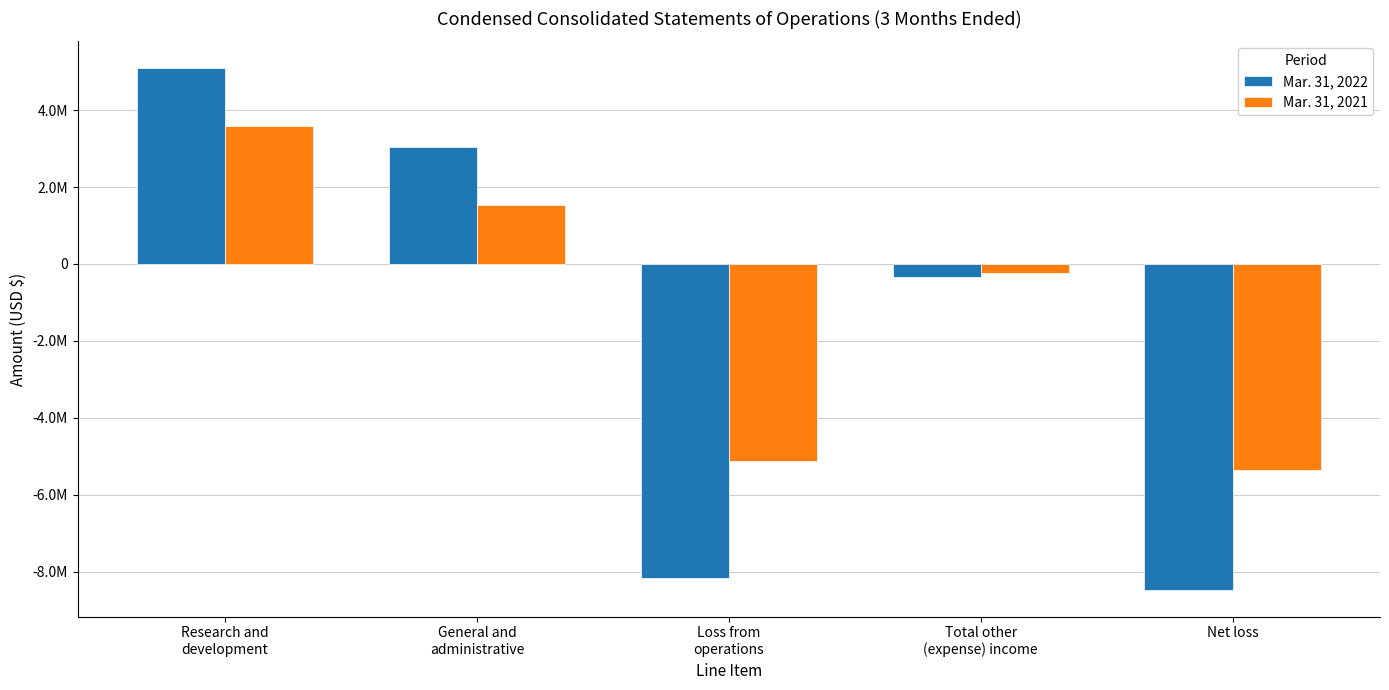

What is the difference between the Mar. 31, 2021 values at General and
administrative and Research and
development?

2057000